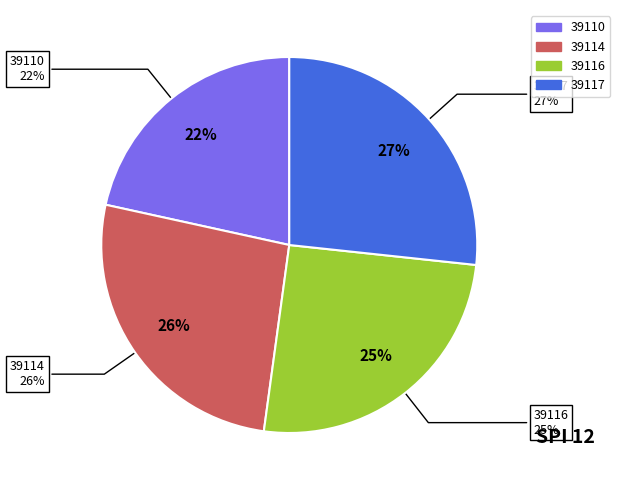

What percentage do 39110 and 39117 together represent?

48.3%